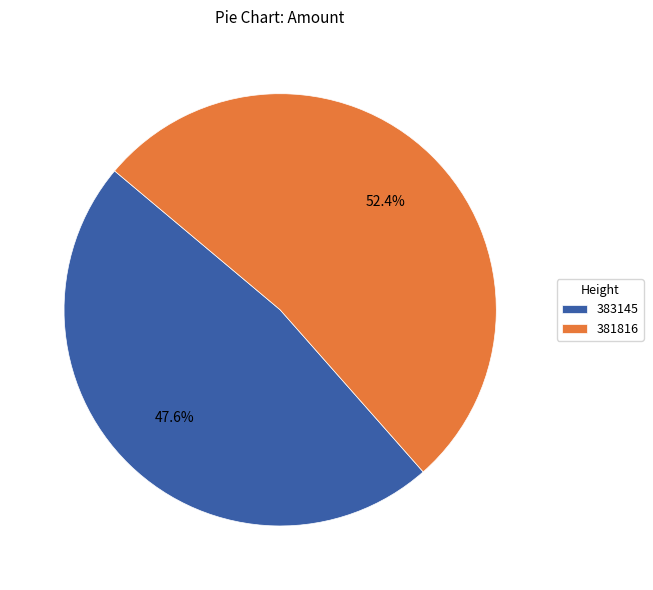

What is the majority slice?

381816